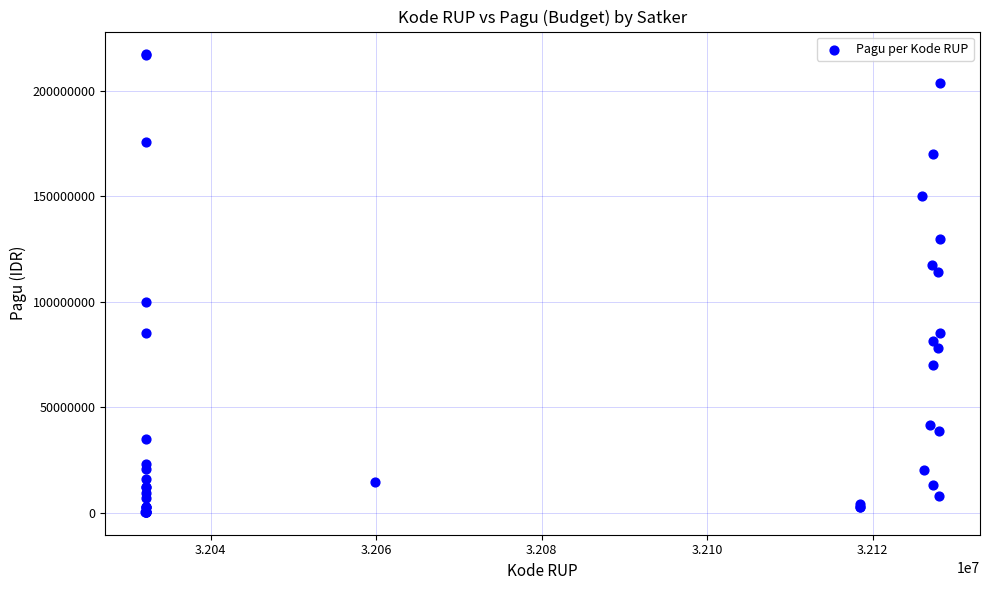

What Y value in the scatter plot is closest to 108830000?

114296000